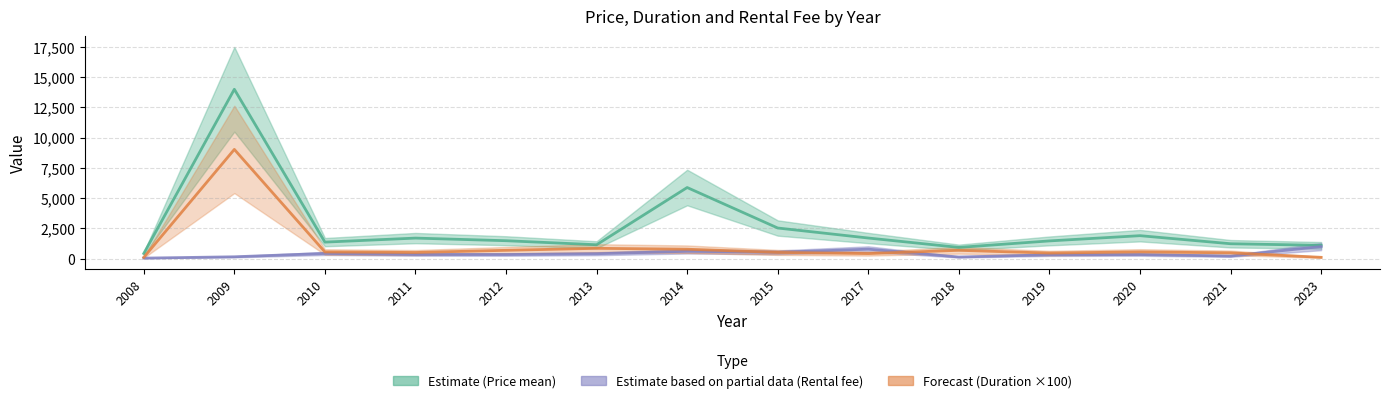

At which label does Estimate based on partial data (Rental fee mean) reach its minimum?

2008